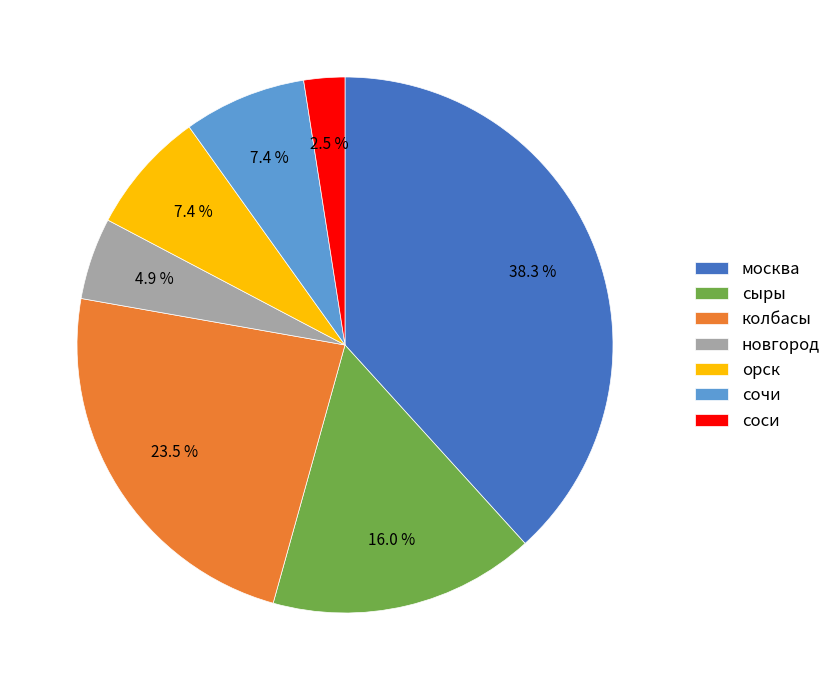

Is there any slice that represents more than half of the pie?

No